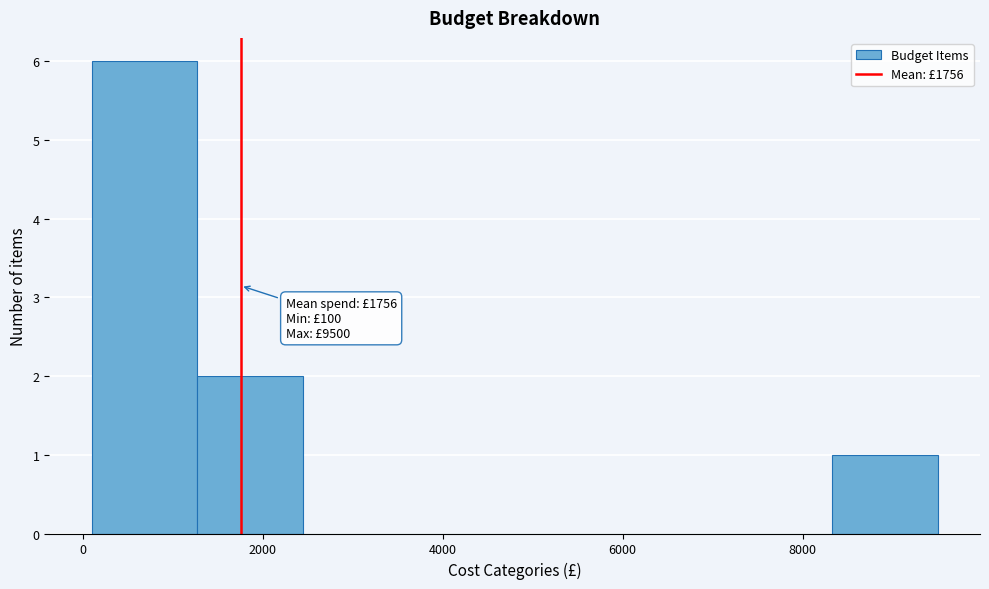

Which range on the x-axis has the tallest bar?

200 to 1200